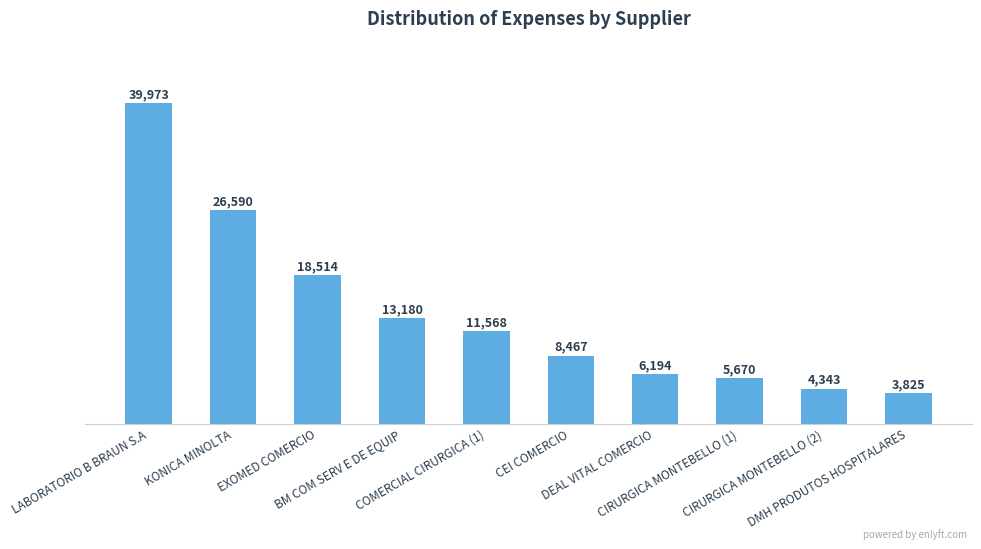

True or false: the data shows 37174.2 at KONICA MINOLTA.

False